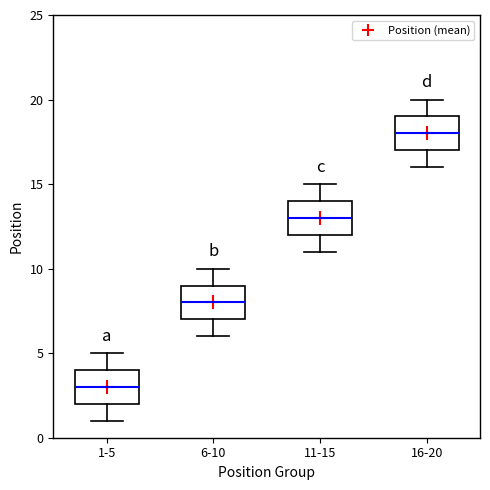

Reading left to right, transcribe this box plot: for each box, give where its median line is, the range the box spans, and where its two whiskers end, as read against the y-axis. The values are not printed on the chart, so give them approximately, as read against the axis.

1-5: median 3, box 2 to 4, whiskers 1 to 5
6-10: median 8, box 7 to 9, whiskers 6 to 10
11-15: median 13, box 12 to 14, whiskers 11 to 15
16-20: median 18, box 17 to 19, whiskers 16 to 20